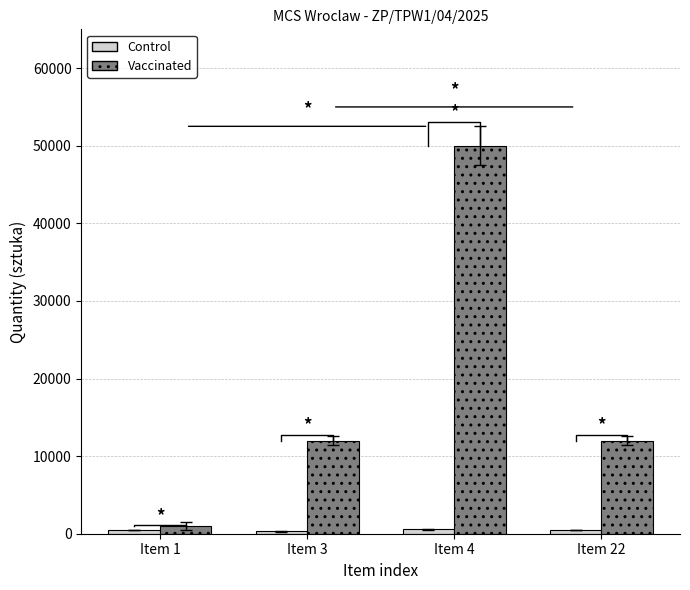

What is the value of the Vaccinated bar at the 2nd from the left?

12000